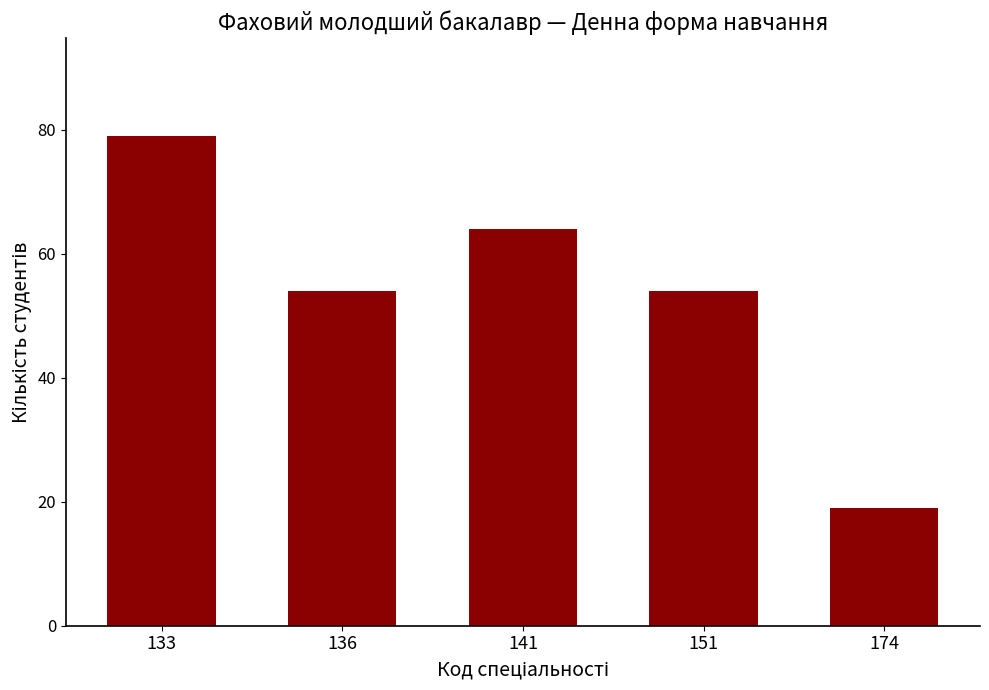

What is the change in value from 151 to 174?

-35